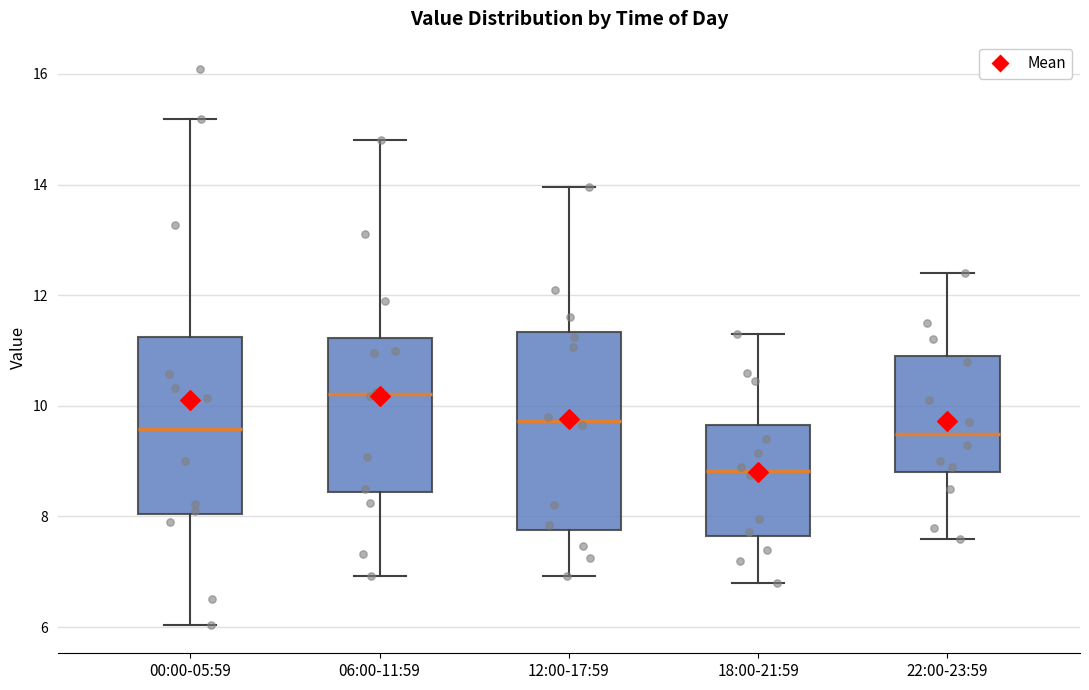

Reading left to right, read every box against the y-axis: the position of its median line, the range the box covers, and the ends of its whiskers. The values are not printed on the chart, so give them approximately, as read against the axis.

00:00-05:59: median 9.6, box 8.0 to 11.2, whiskers 6.0 to 15.2
06:00-11:59: median 10.2, box 8.4 to 11.2, whiskers 7.0 to 14.8
12:00-17:59: median 9.8, box 7.8 to 11.4, whiskers 7.0 to 14.0
18:00-21:59: median 8.8, box 7.6 to 9.6, whiskers 6.8 to 11.4
22:00-23:59: median 9.6, box 8.8 to 11.0, whiskers 7.6 to 12.4